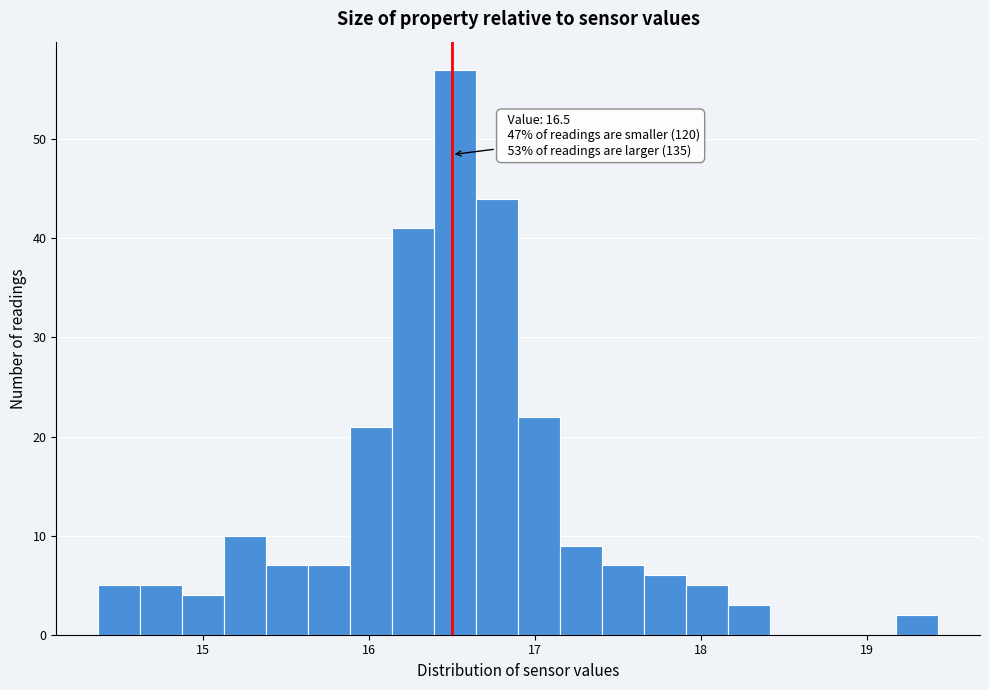

Around what value on the x-axis is the tallest bar? Give the approximate position of its centre, as read against the axis.

16.5